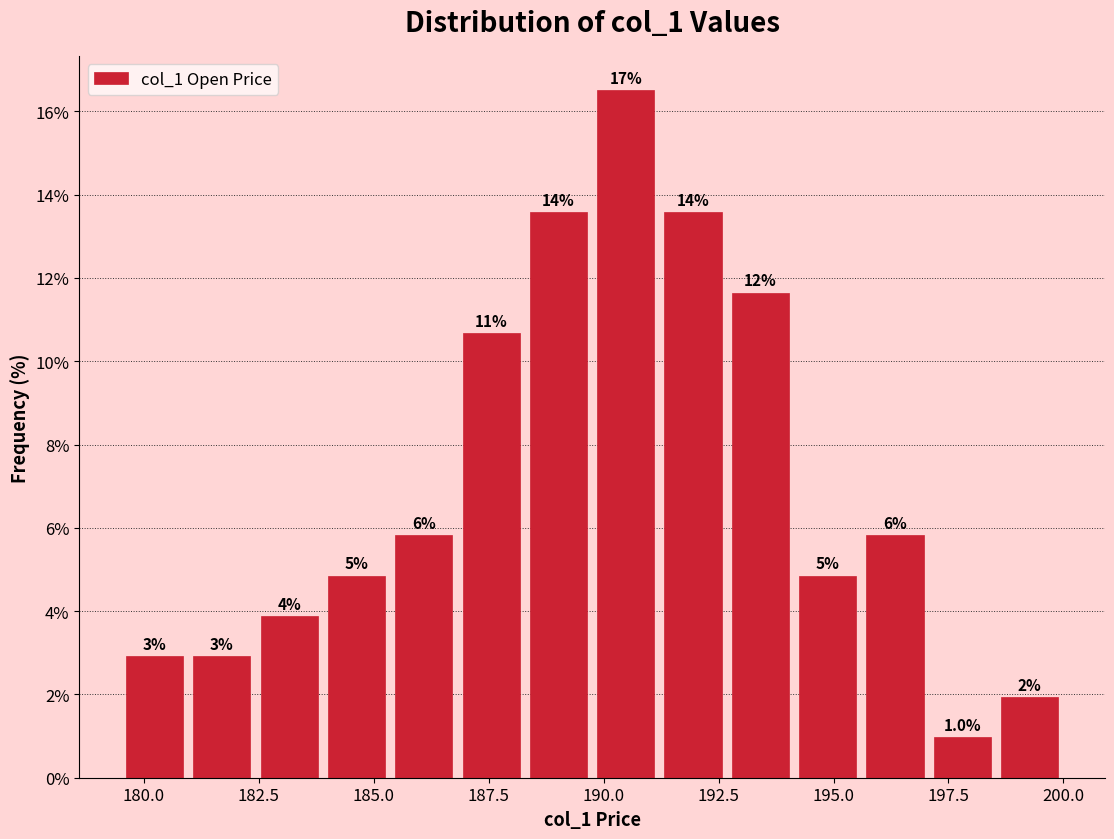

Read against the x-axis, roughly where is the centre of the tallest bar?

190.5